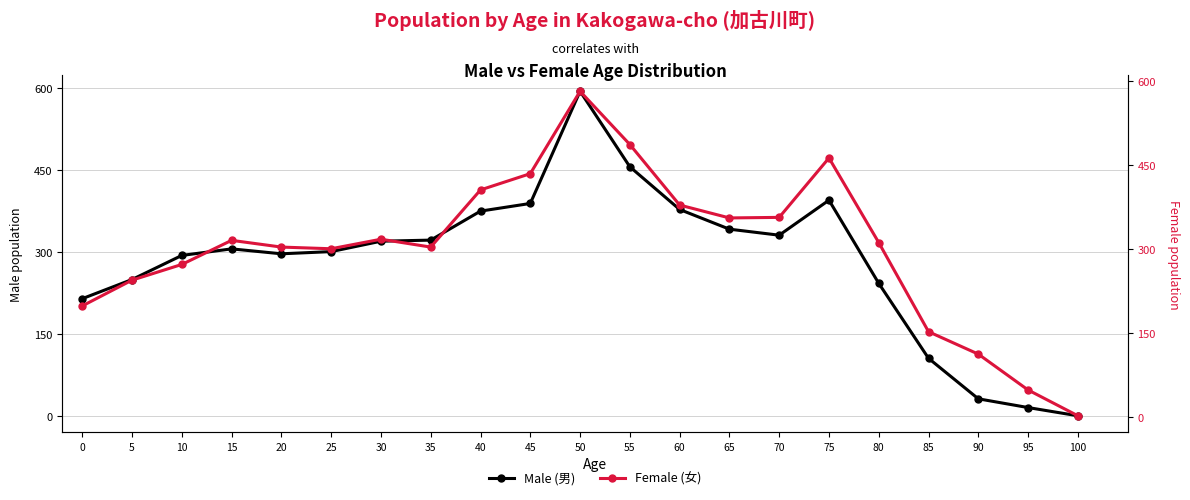

Where is Male (男) nearest to the value 297?

20